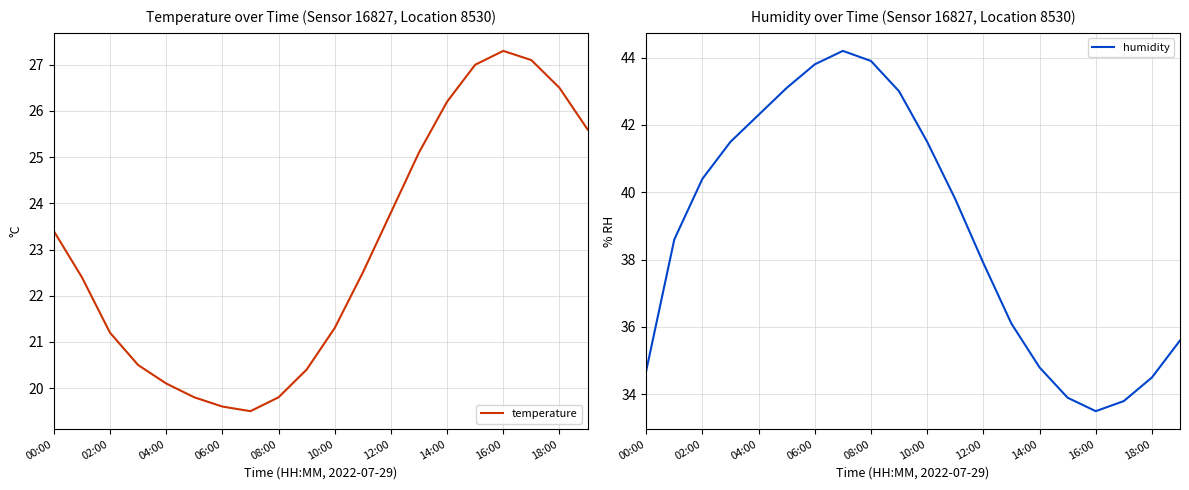

At which category does humidity reach its first local valley?

16:00